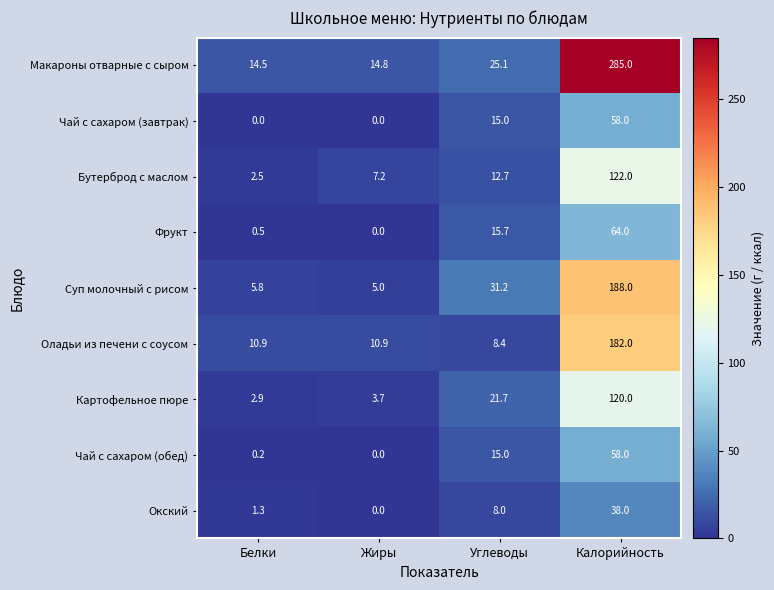

What is the minimum value for Бутерброд с маслом?

2.5